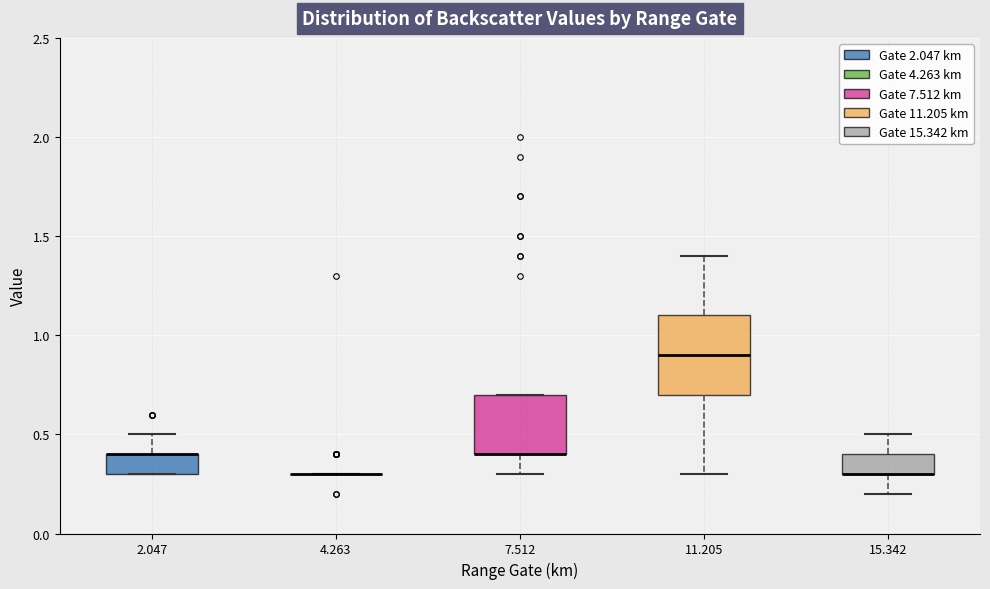

Which box is the tallest, from its lower edge to its upper edge?

11.205